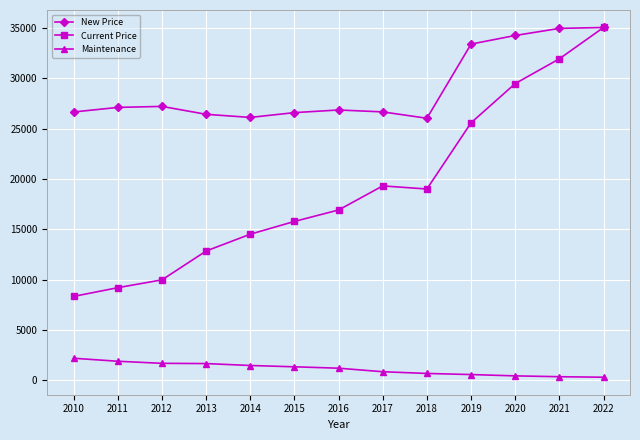

Between 2011 and 2019, which series saw the biggest shift?

Current Price